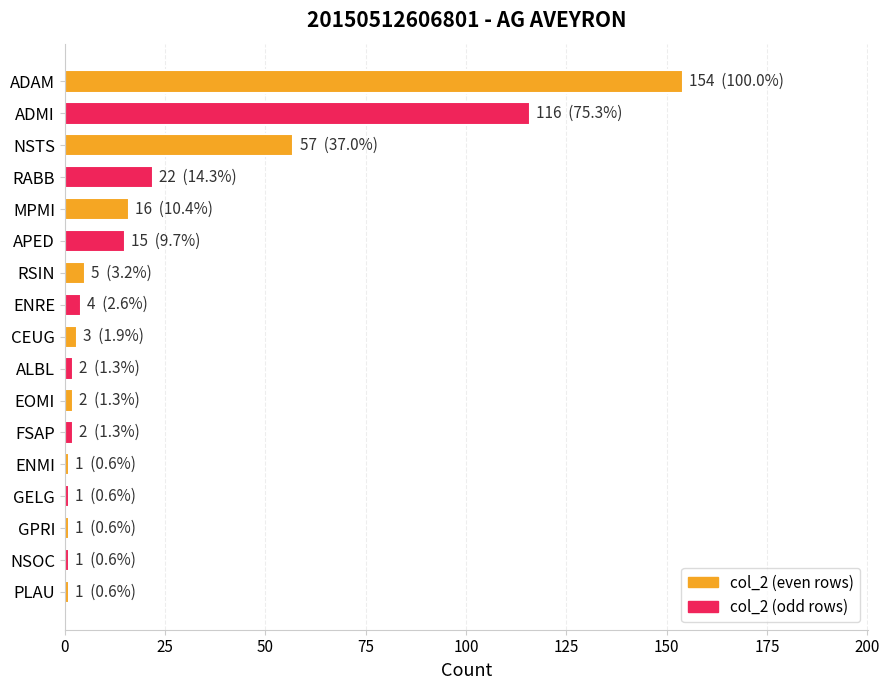

What is the ratio of the value at NSTS to the value at RABB?

2.6